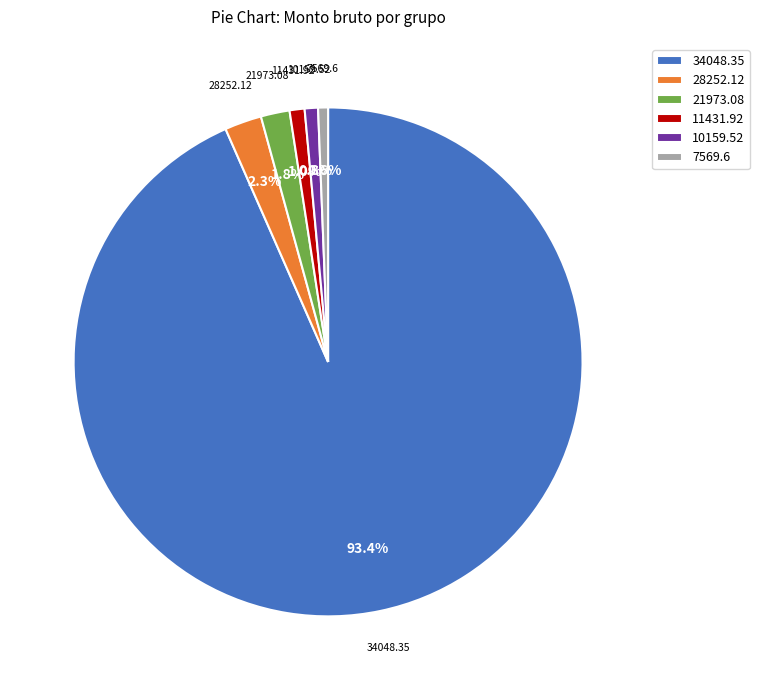

Between 28252.12 and 34048.35, which is larger?

34048.35